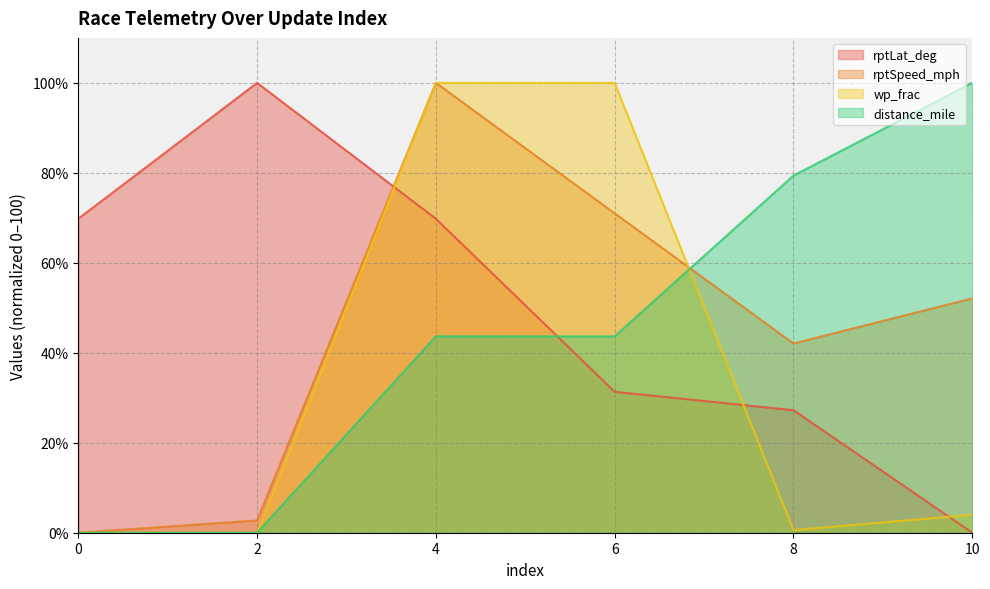

What is the sum of the rptSpeed_mph values at 0 and 2?

2.7